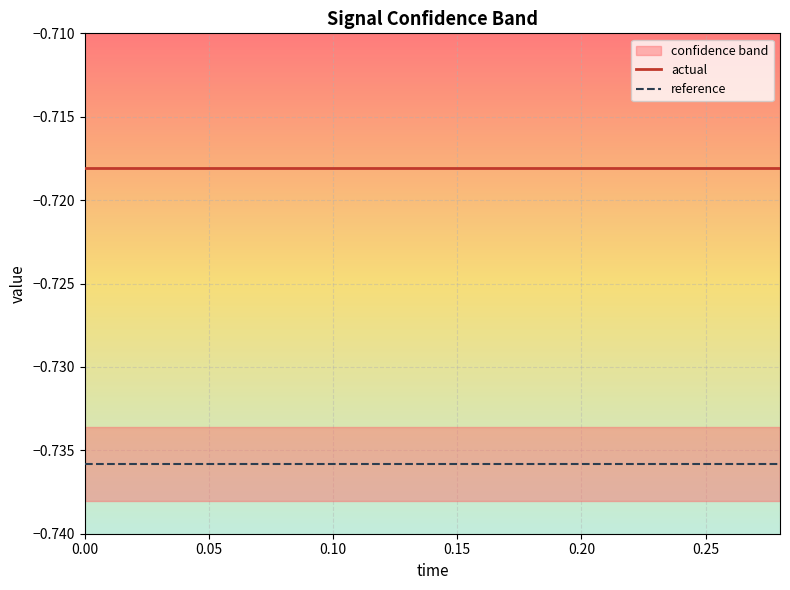

Which series has the largest range (max minus min)?

actual